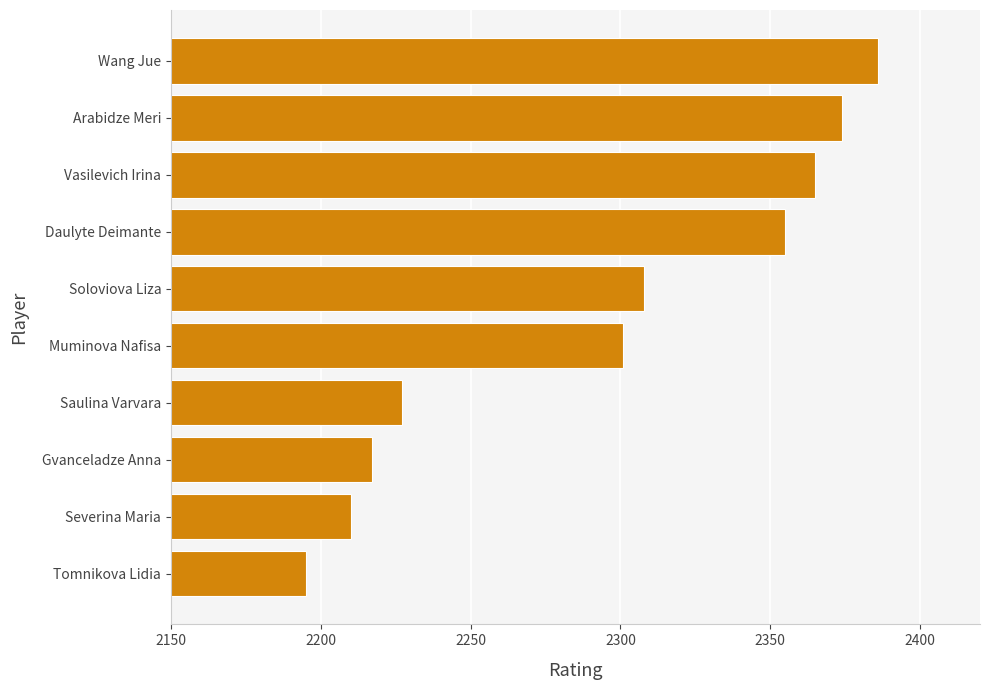

List the labels in order of value, smallest first.

Tomnikova Lidia, Severina Maria, Gvanceladze Anna, Saulina Varvara, Muminova Nafisa, Soloviova Liza, Daulyte Deimante, Vasilevich Irina, Arabidze Meri, Wang Jue